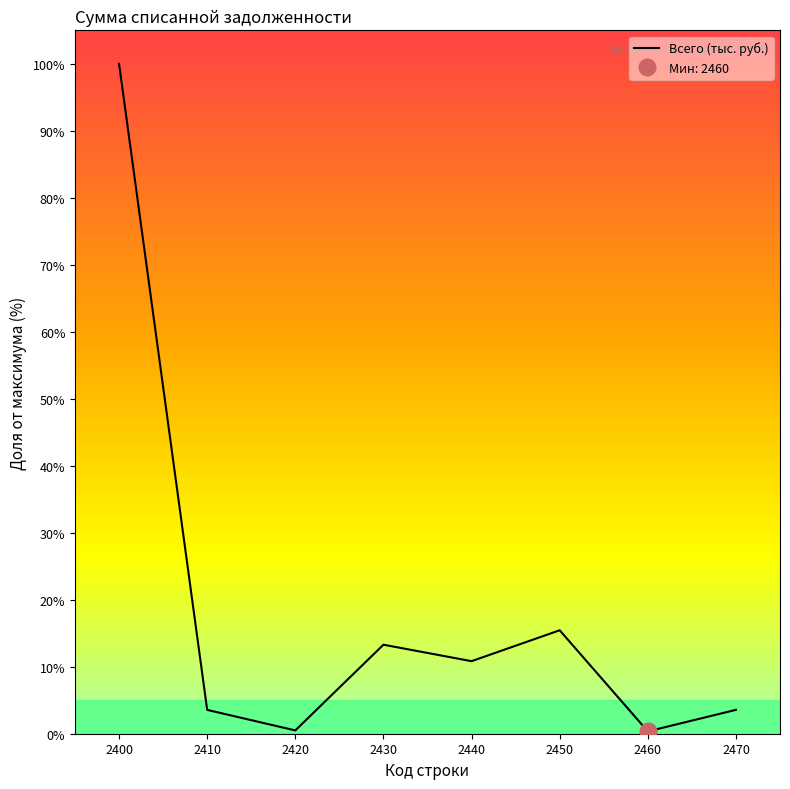

Rank the categories by value from highest to lowest.

2400, 2450, 2430, 2440, 2470, 2410, 2420, 2460